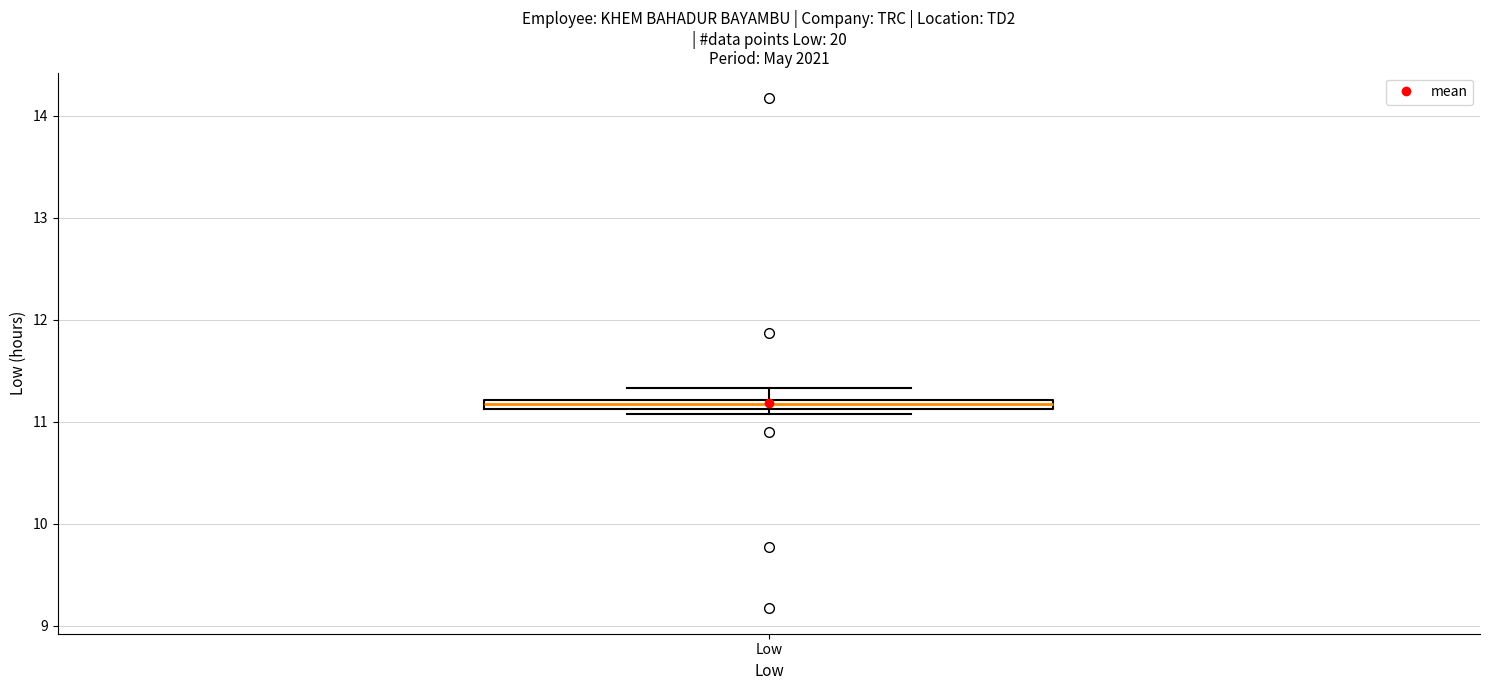

Where is the lower edge of the box for Low on the y-axis? The values are not printed on the chart, so give them approximately, as read against the axis.

11.1